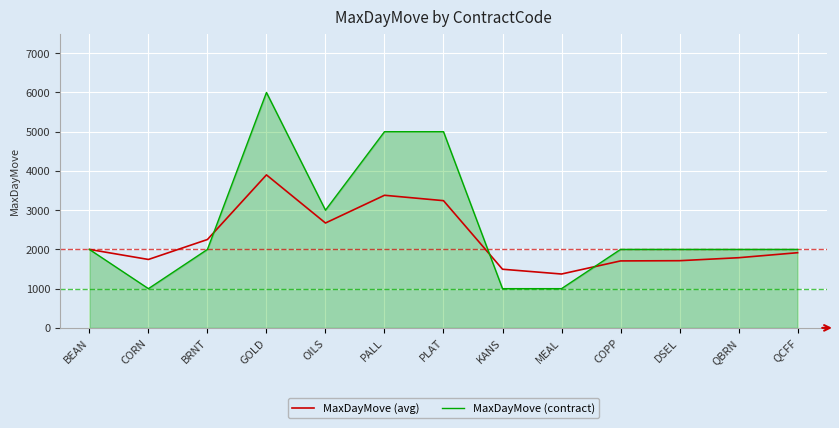

What is the difference between the second highest and minimum values in the MaxDayMove (avg) series?

2006.6